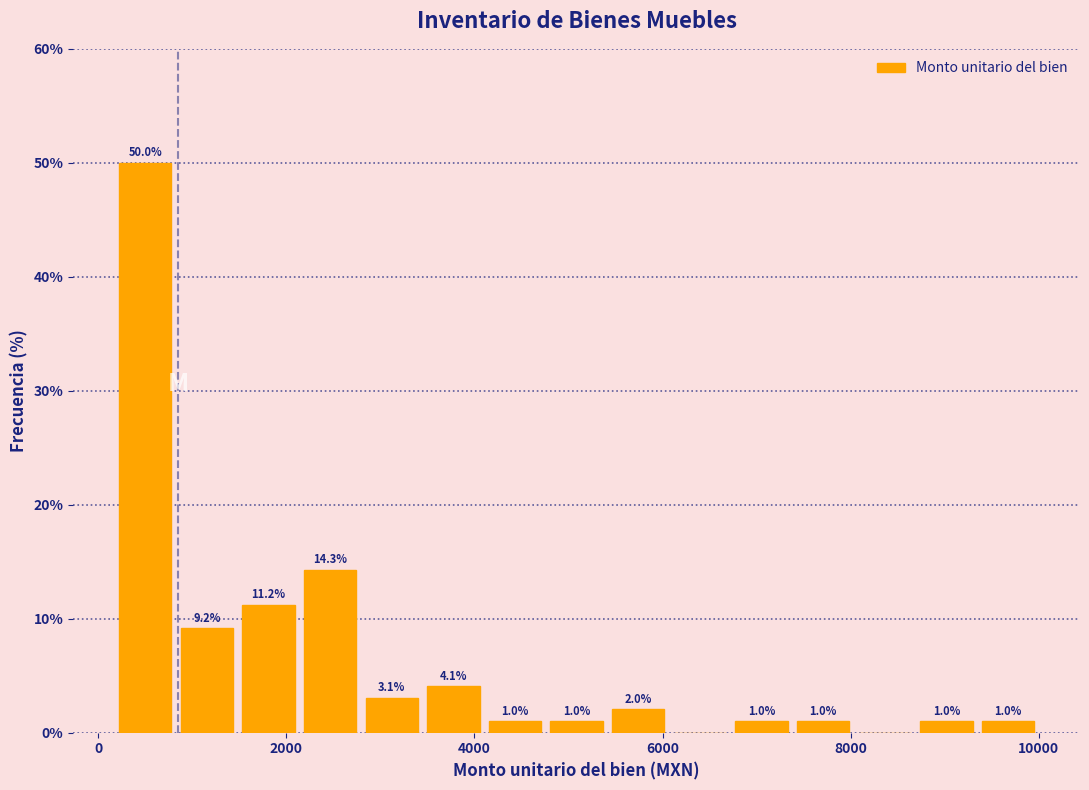

Around what value on the x-axis is the tallest bar? Give the approximate position of its centre, as read against the axis.

600